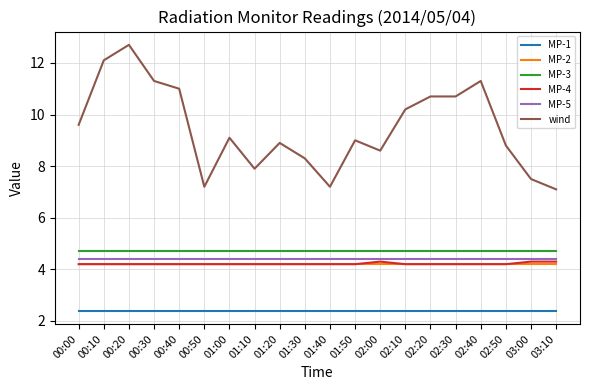

Between 00:50 and 02:40, which series saw the biggest shift?

wind